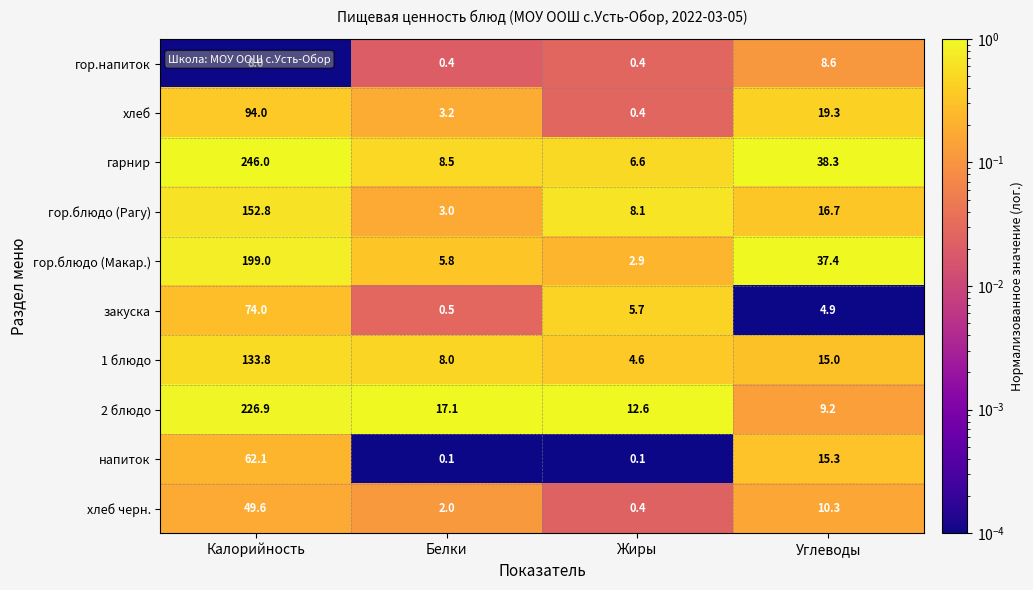

Which series has the widest spread of values?

гарнир